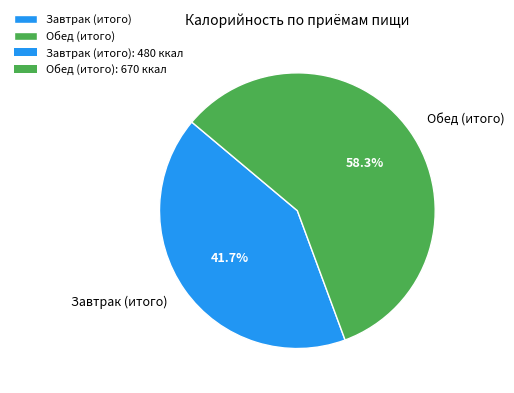

To the nearest percent, what percentage of the pie is Обед (итого)?

58%